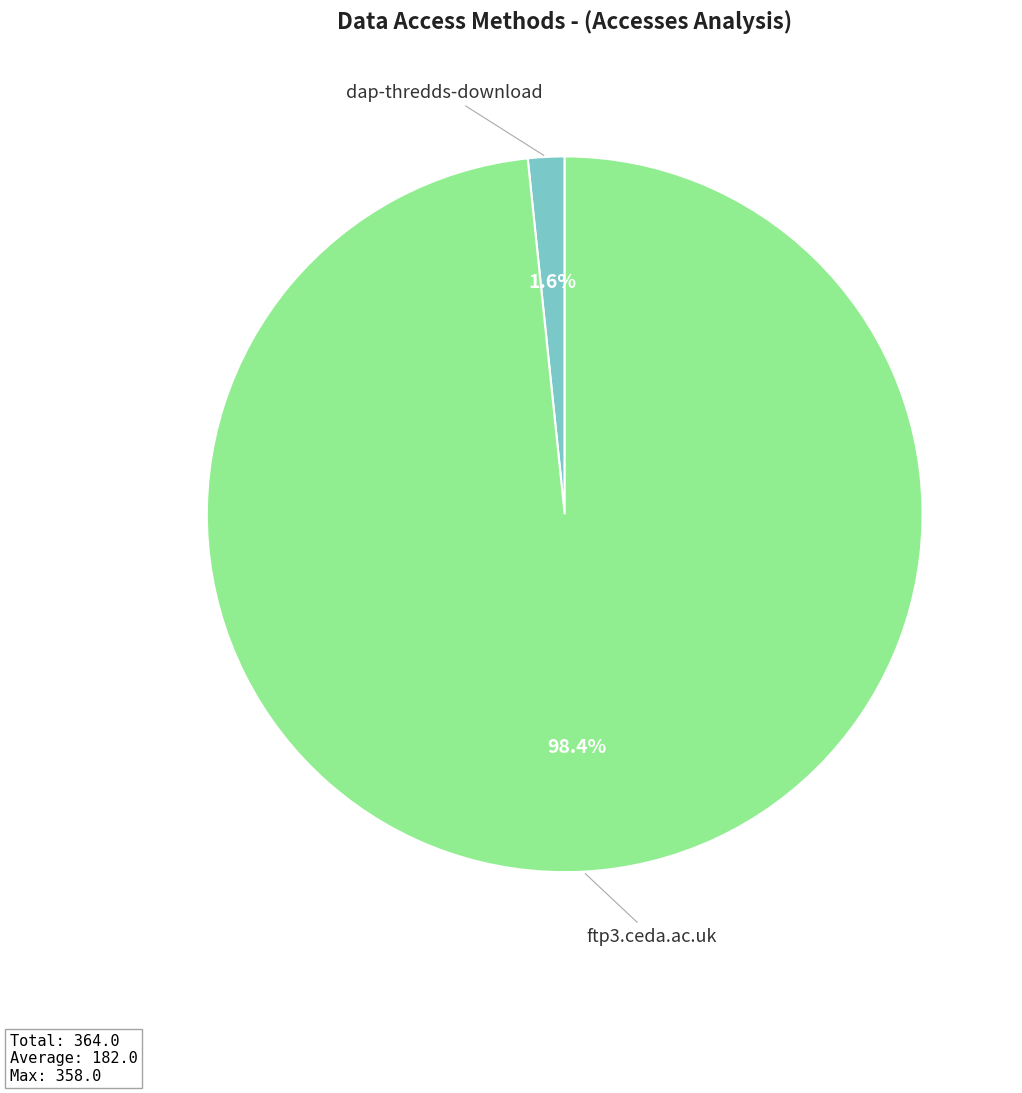

Rank the categories by value from highest to lowest.

ftp3.ceda.ac.uk, dap-thredds-download